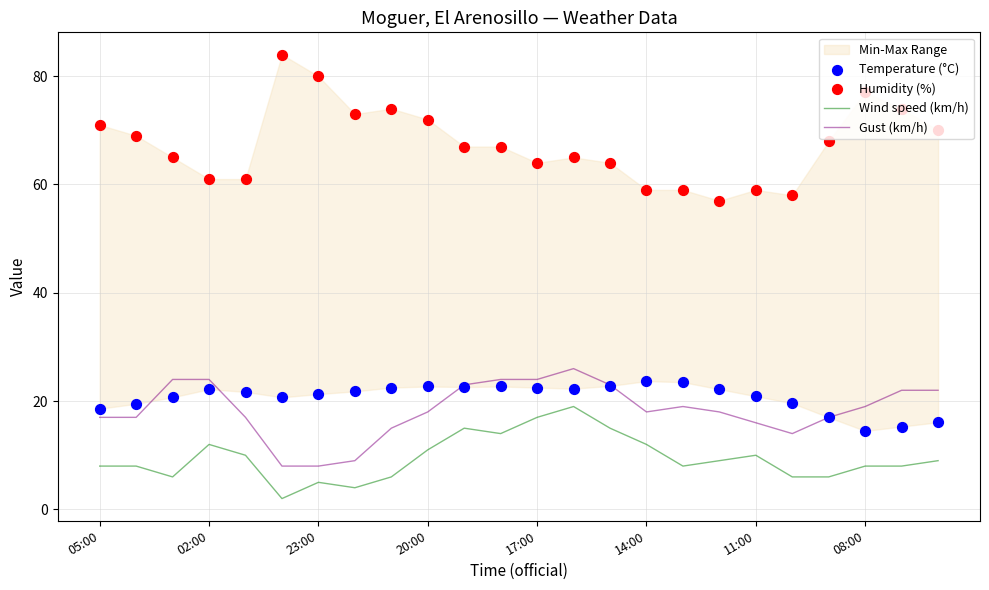

Which series reaches the minimum Y coordinate?

Wind speed (km/h)